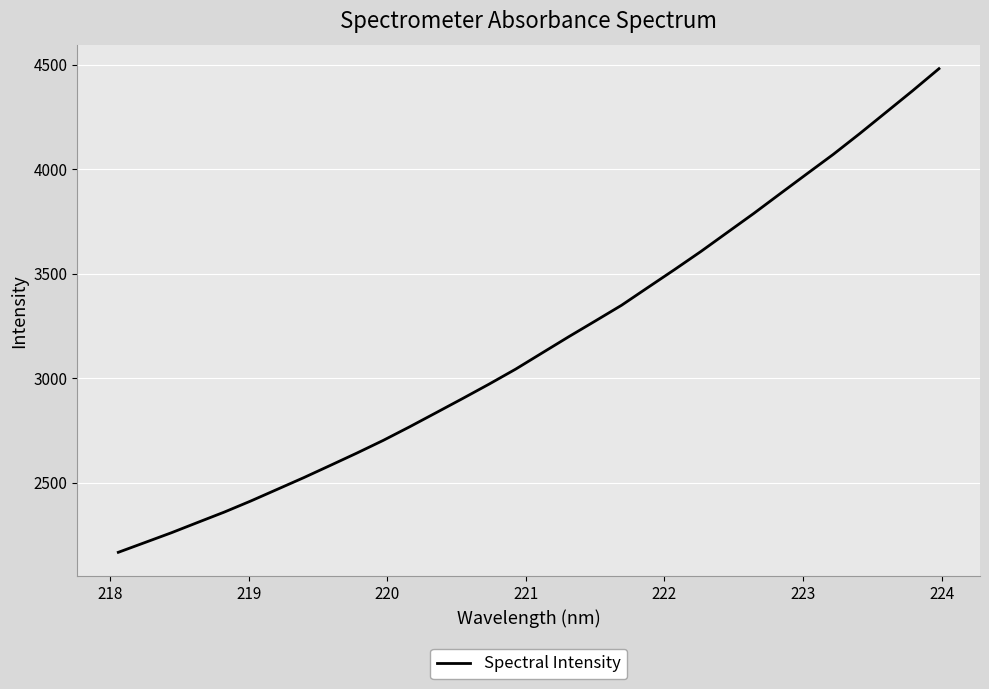

Does the chart display data point markers on the line(s)?

No